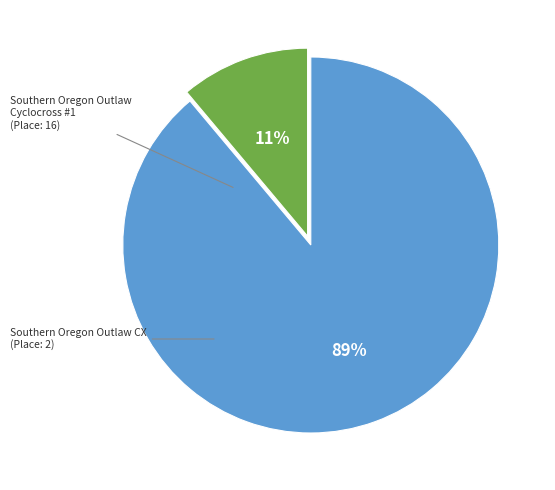

To the nearest percent, what is the difference between the largest and smallest slice percentages?

78%